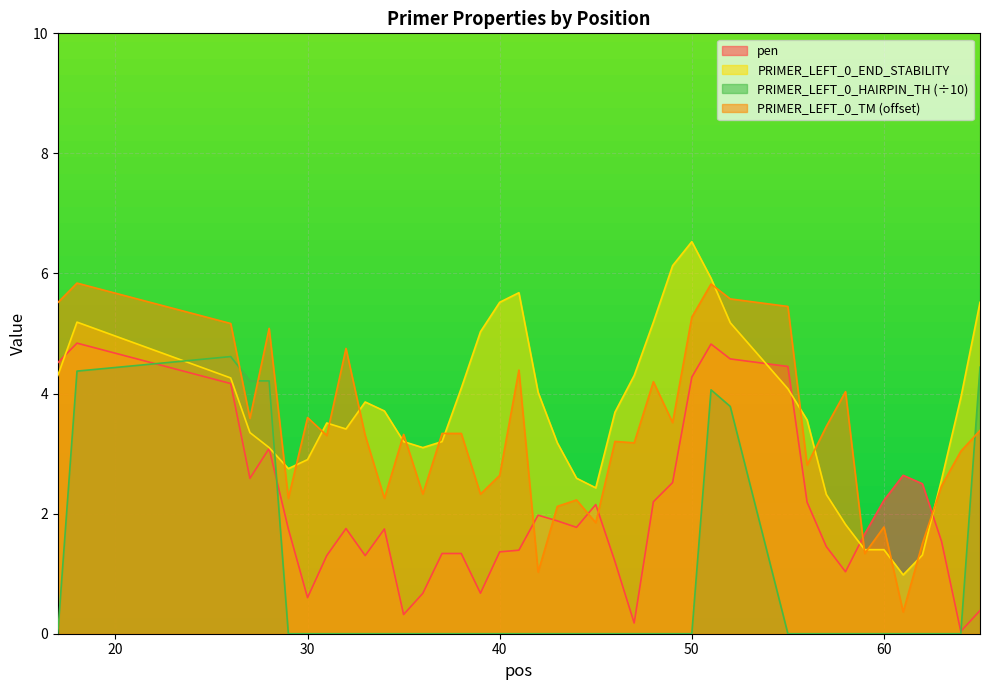

What is the sum of all pen values?

82.4